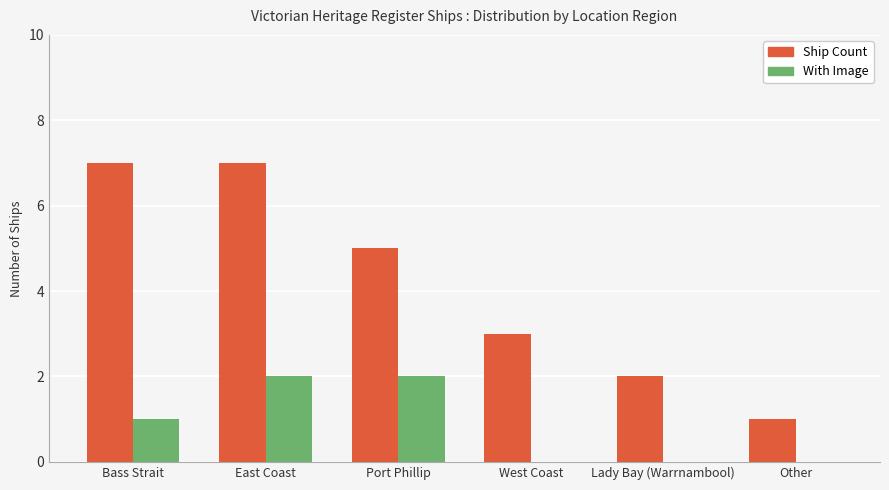

What is the total value across all series at East Coast?

9